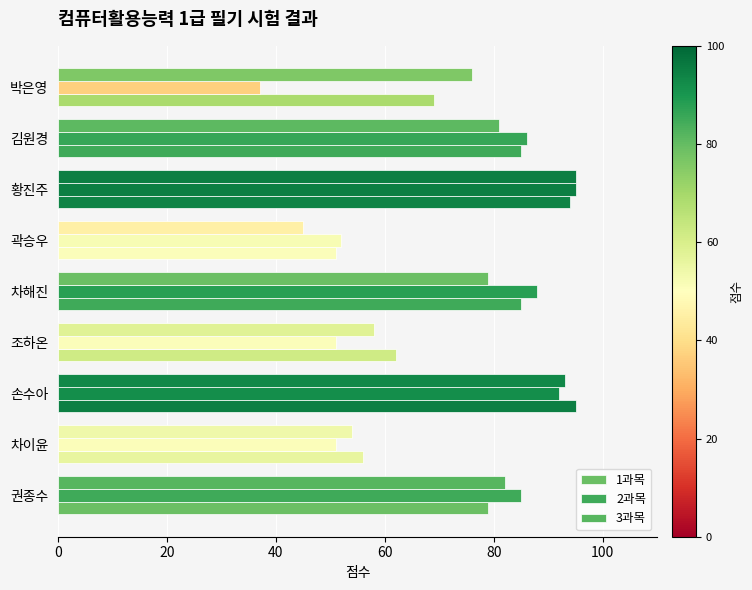

How many values in the 2과목 series are below 85?

4